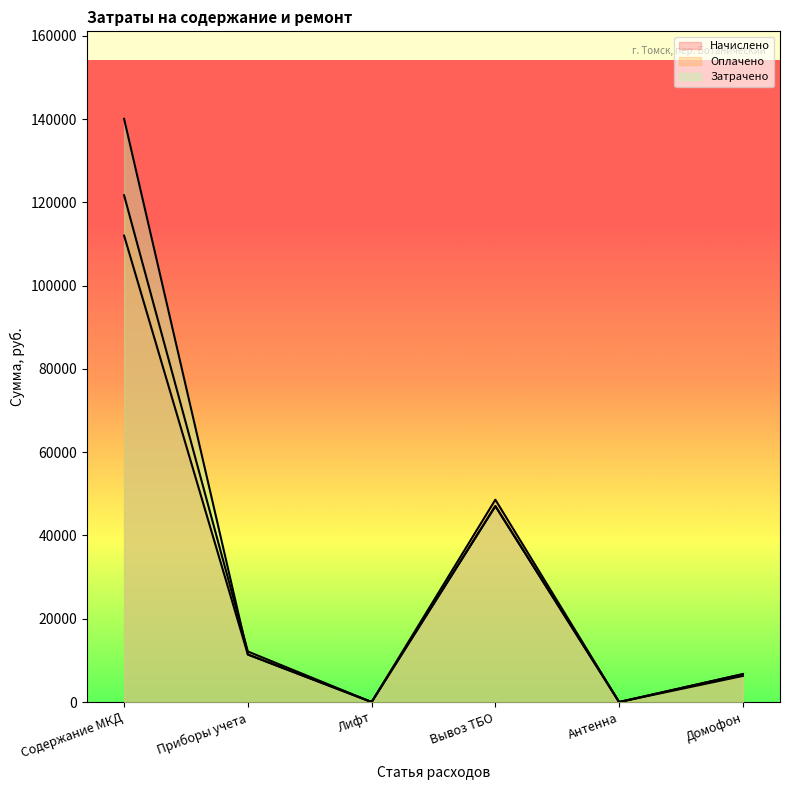

How many times do Оплачено and Затрачено cross each other?

1